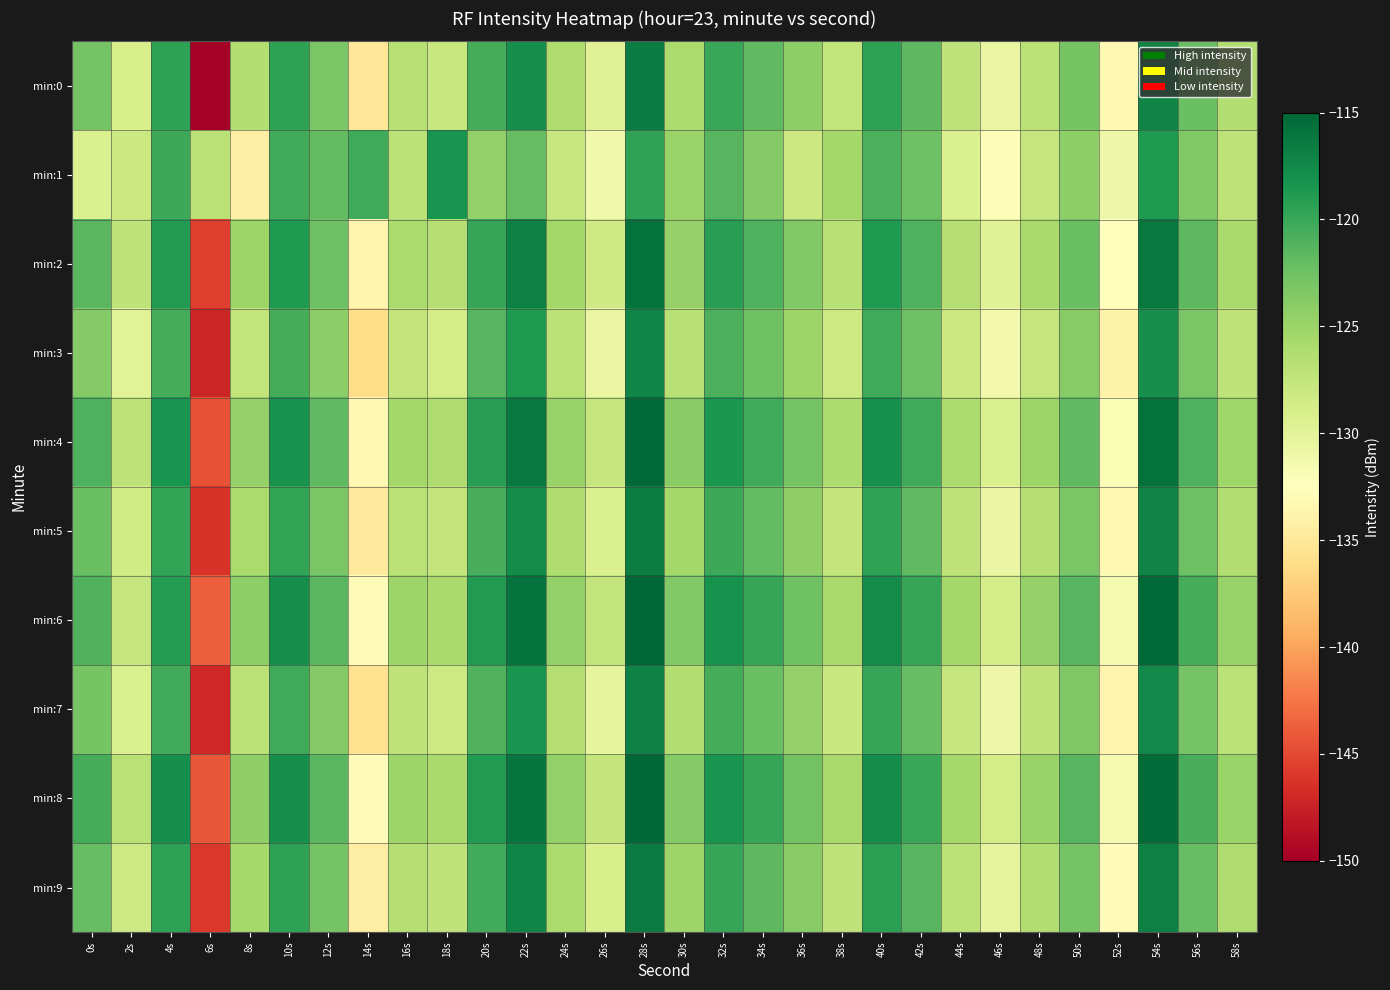

What is the average value of the min:3 series?

-126.0